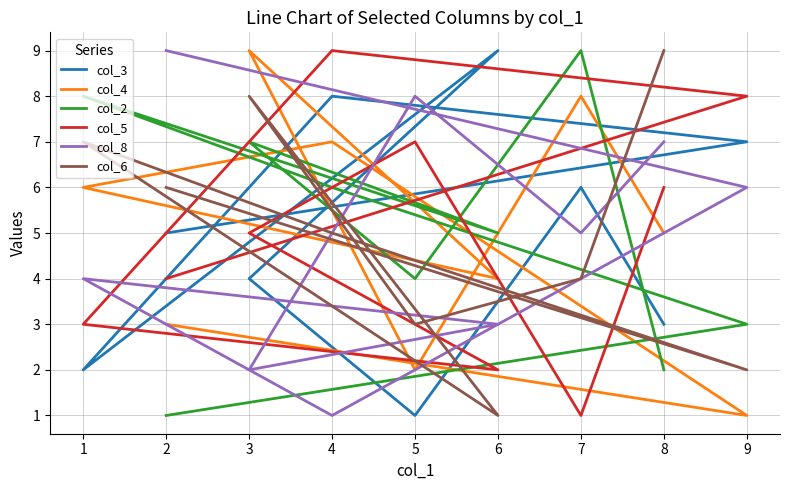

How many interior local peaks does the col_4 series have?

3